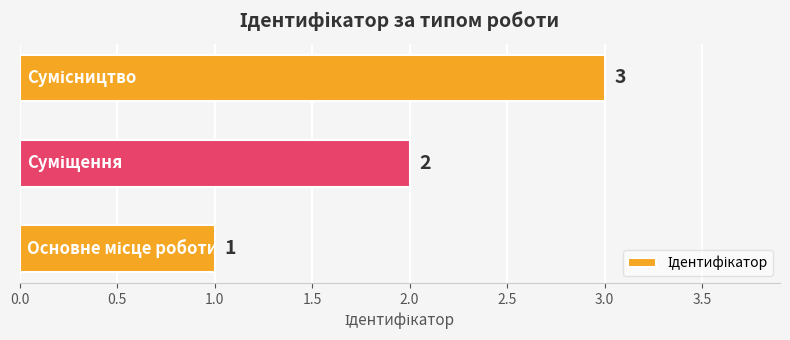

What is the maximum value shown in the chart?

3